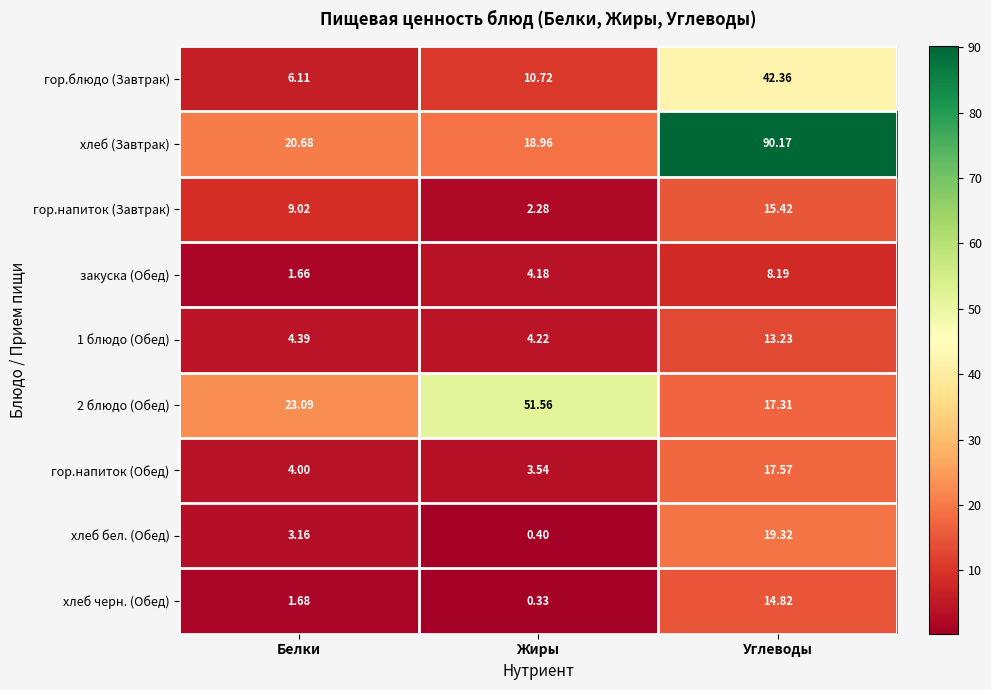

Is the value of 2 блюдо (Обед) at Жиры greater than the value of гор.напиток (Завтрак) at Жиры?

Yes